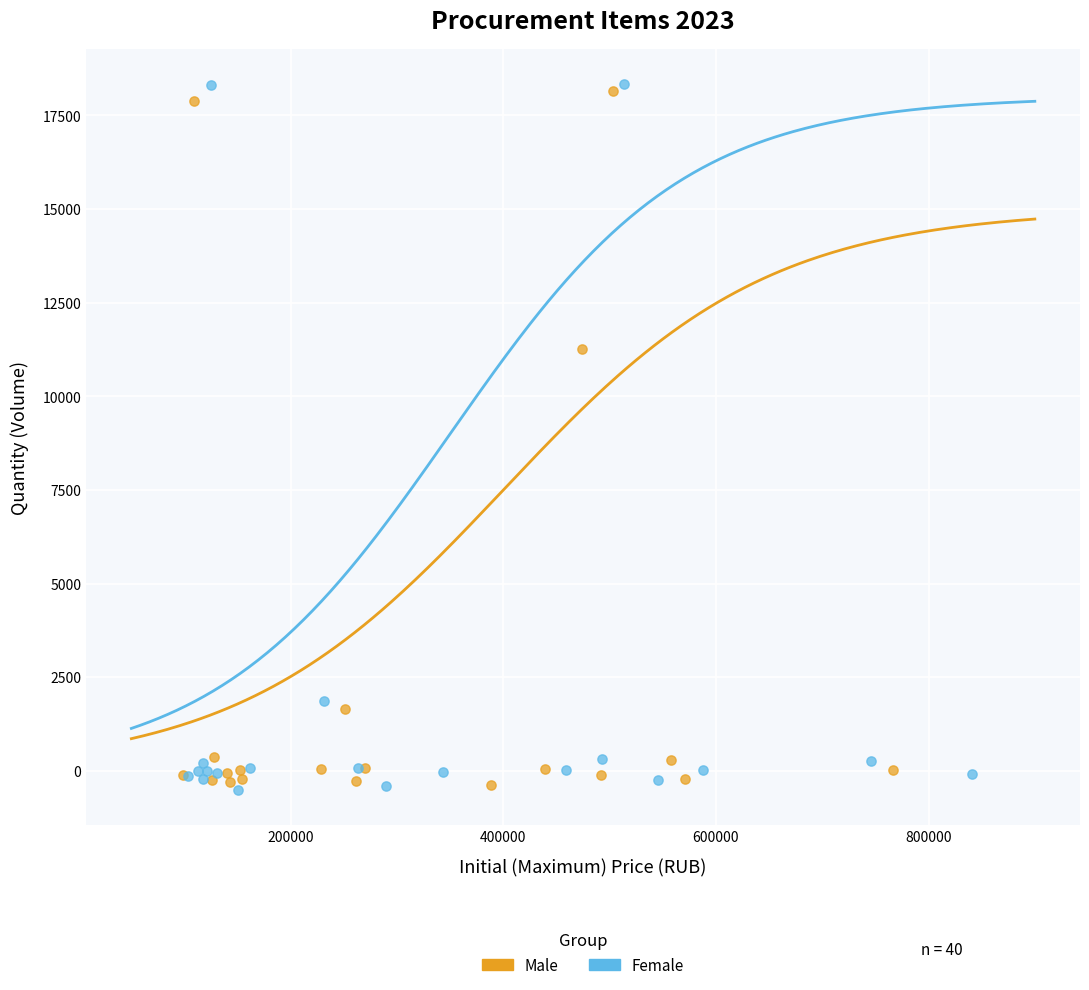

What are all the series names shown in the legend?

Male, Female